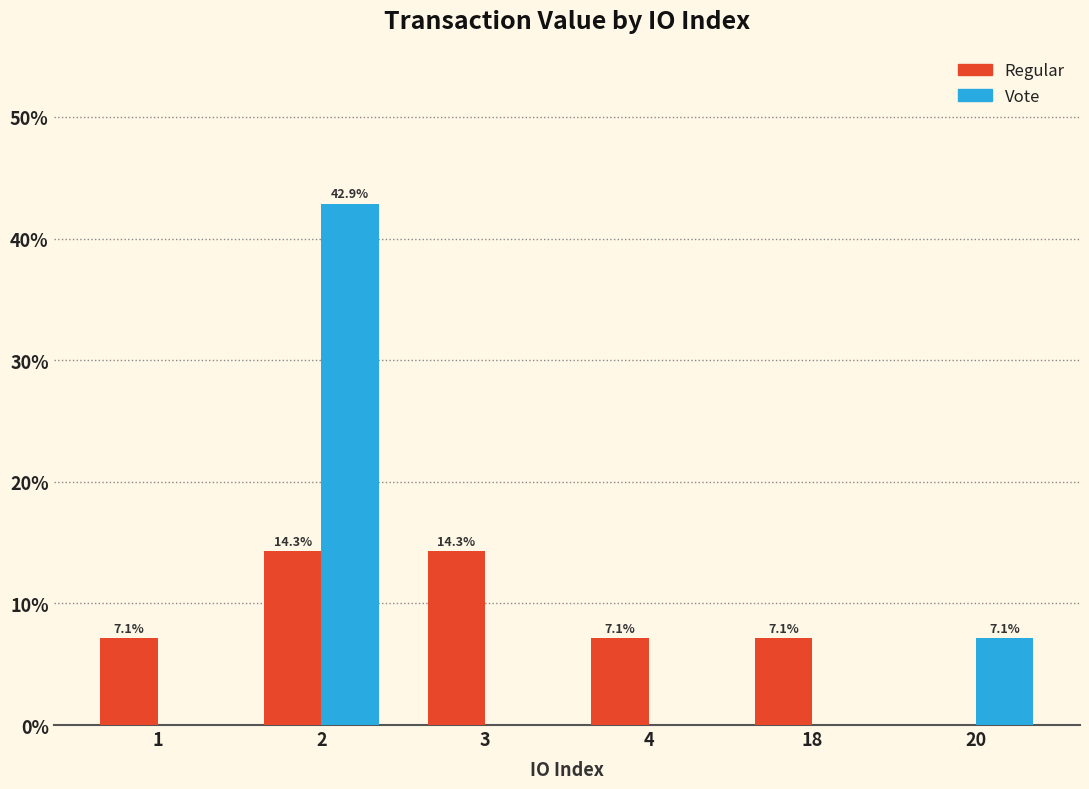

Count the number of categories in the chart.

6